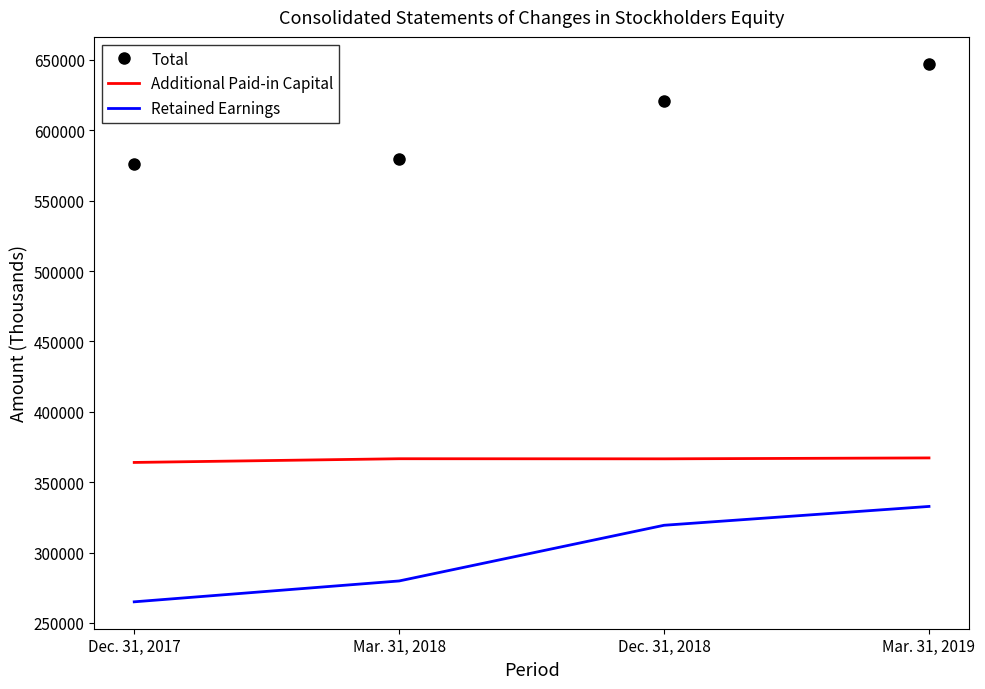

Where is Total nearest to the value 611734?

Dec. 31, 2018